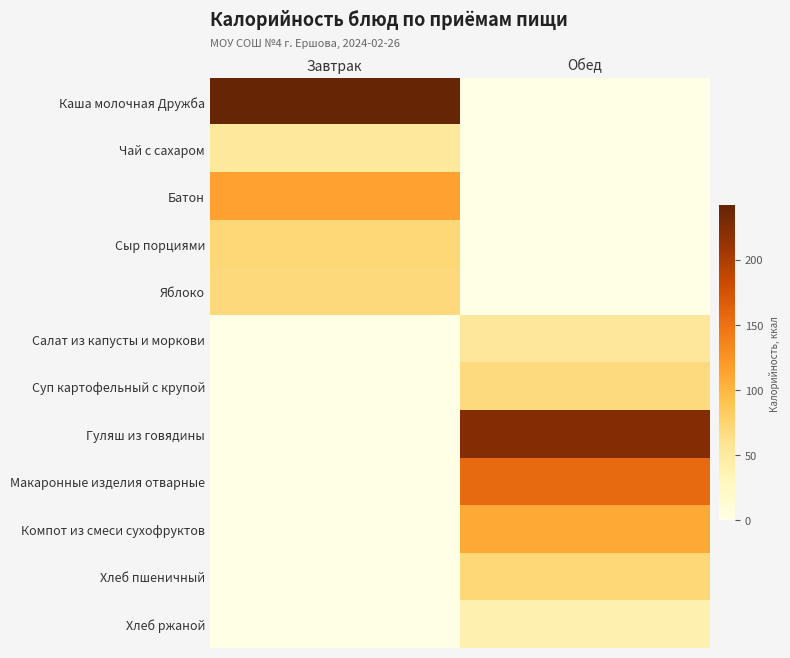

At Завтрак, list the series in order from largest to smallest.

Каша молочная Дружба, Батон, Сыр порциями, Яблоко, Чай с сахаром, Салат из капусты и моркови, Суп картофельный с крупой, Гуляш из говядины, Макаронные изделия отварные, Компот из смеси сухофруктов, Хлеб пшеничный, Хлеб ржаной